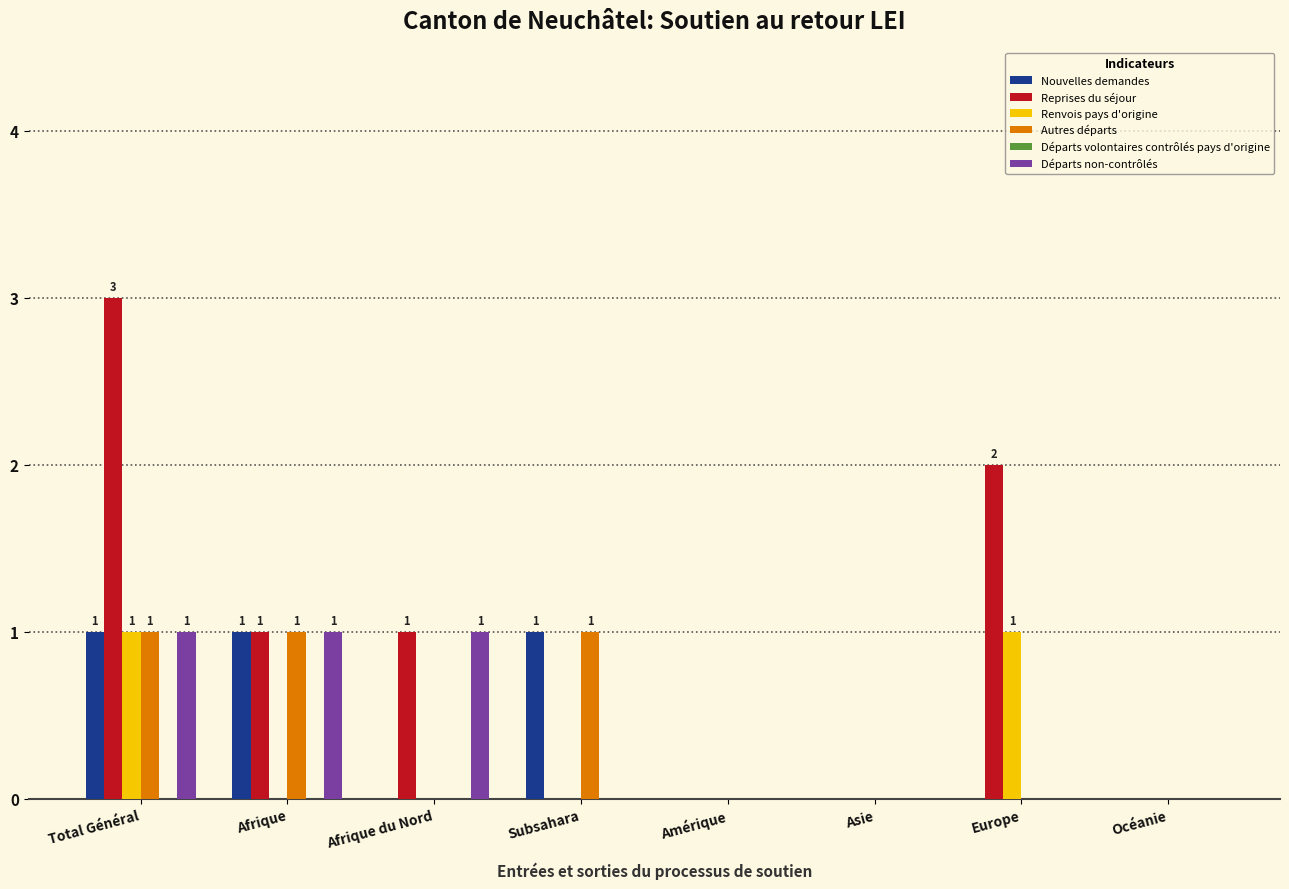

Which series has the largest total across all categories?

Reprises du séjour